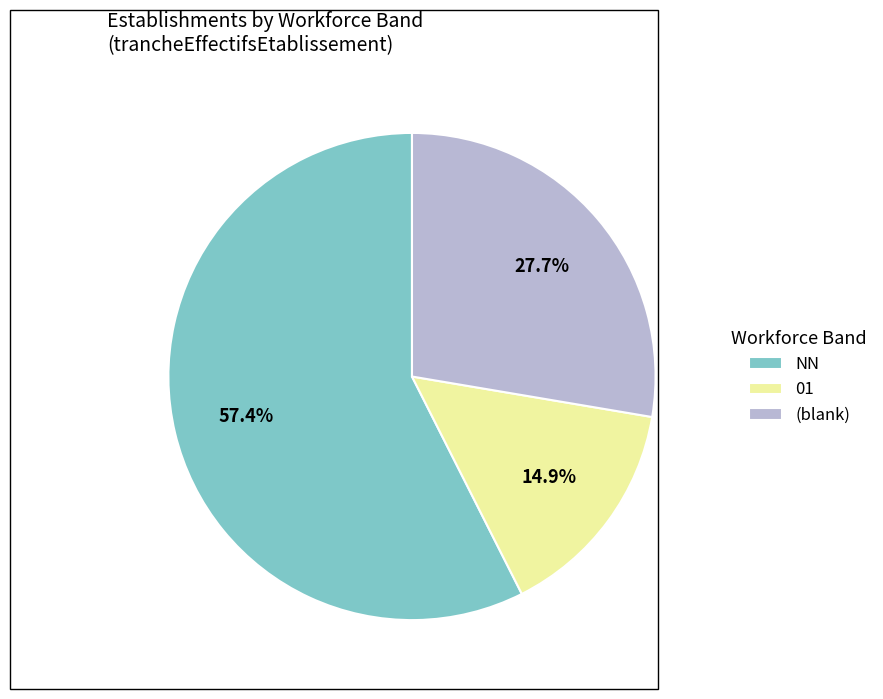

Between NN and (blank), which is larger?

NN